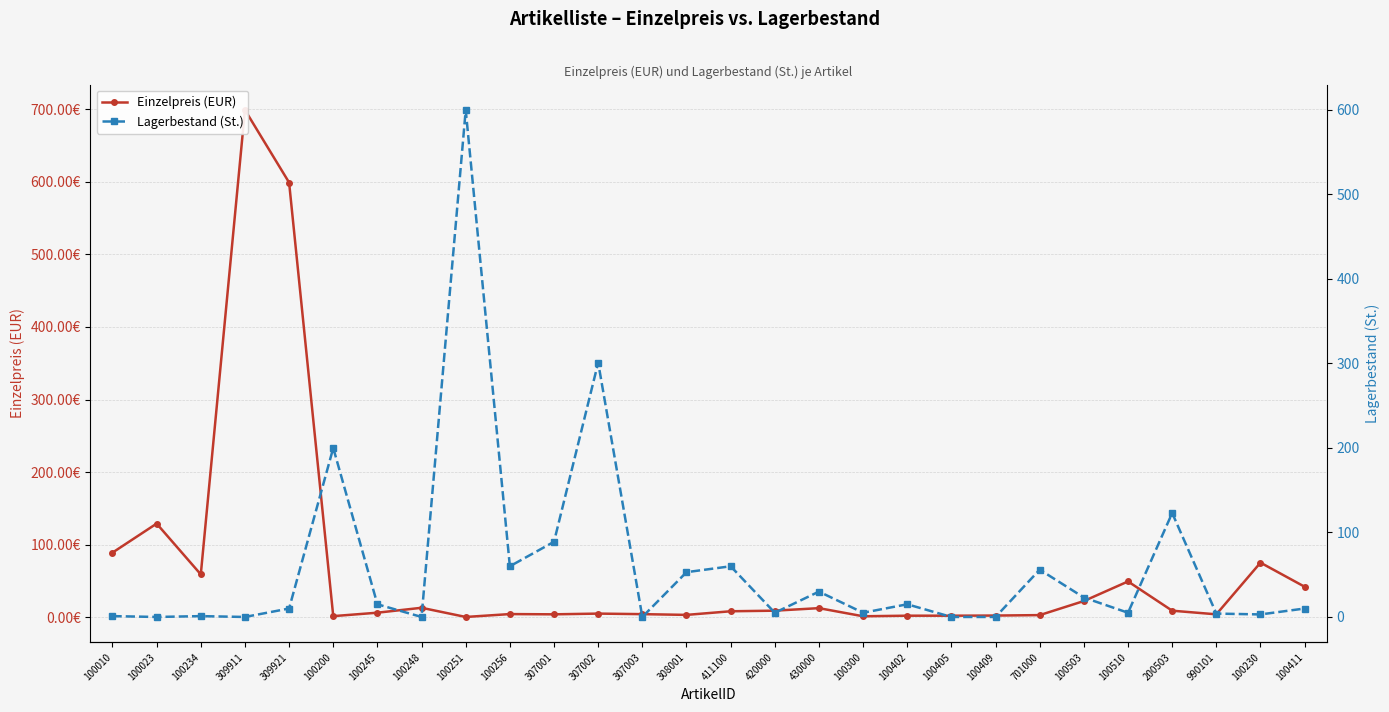

True or false: Lagerbestand (St.) has more than 1 interior local peaks.

True